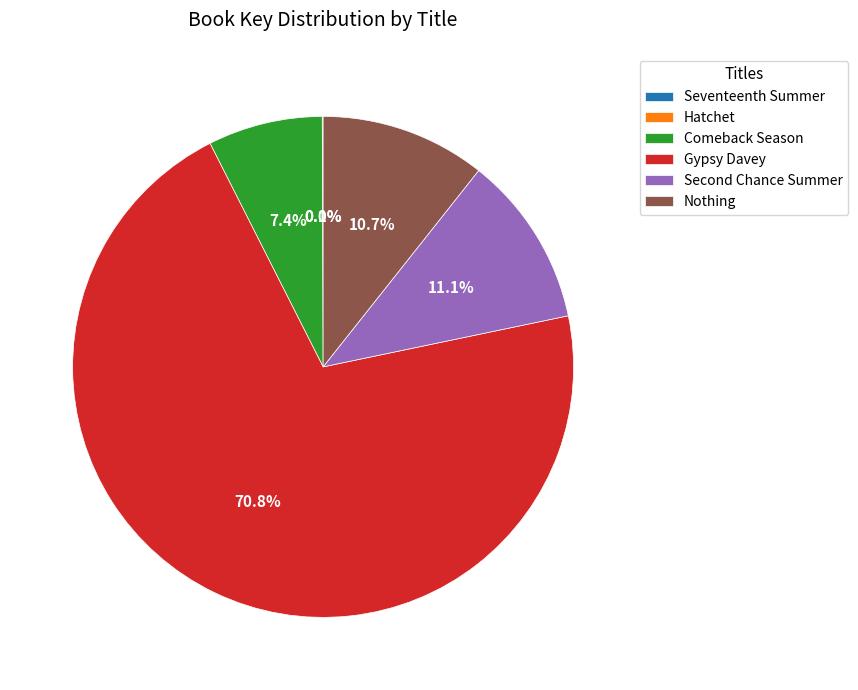

Is there a majority slice in this chart?

Yes